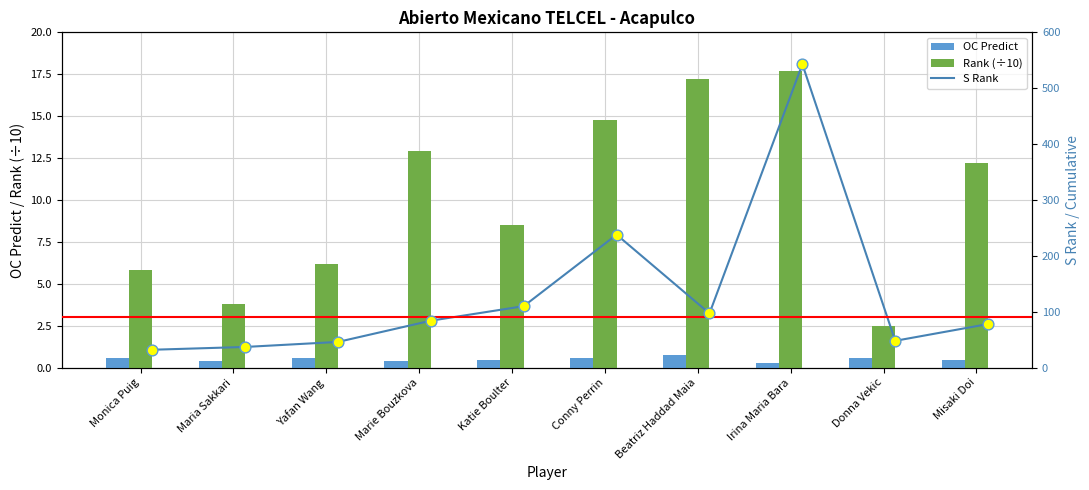

Is the value of OC Predict at Katie Boulter greater than the value of Rank (÷10) at Beatriz Haddad Maia?

No